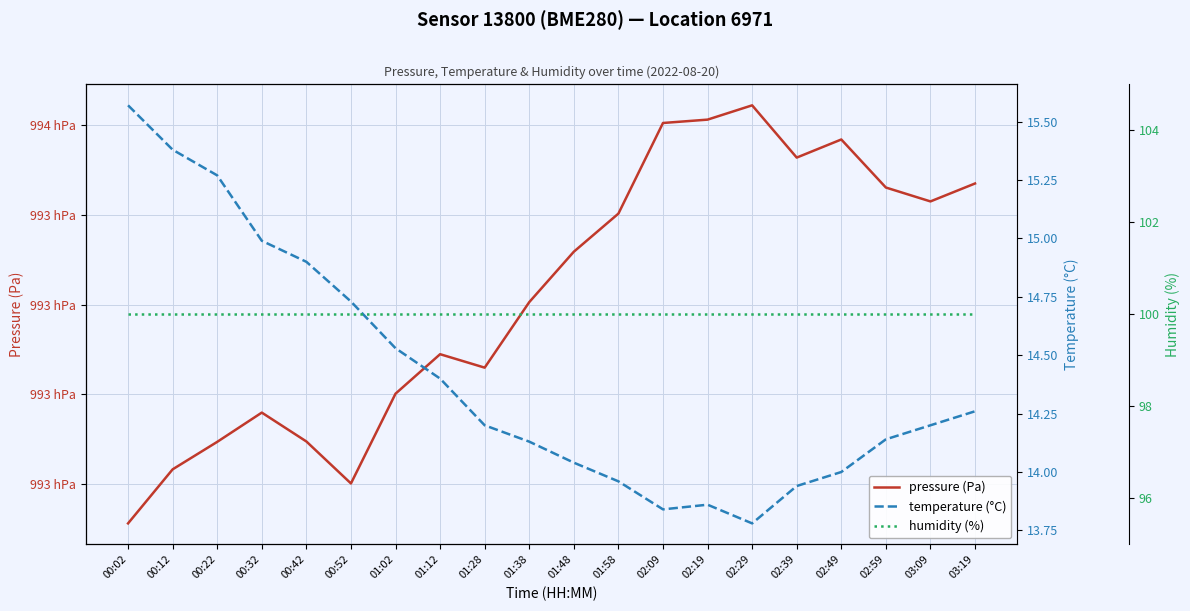

Between 02:09 and 01:12, which is larger?

02:09